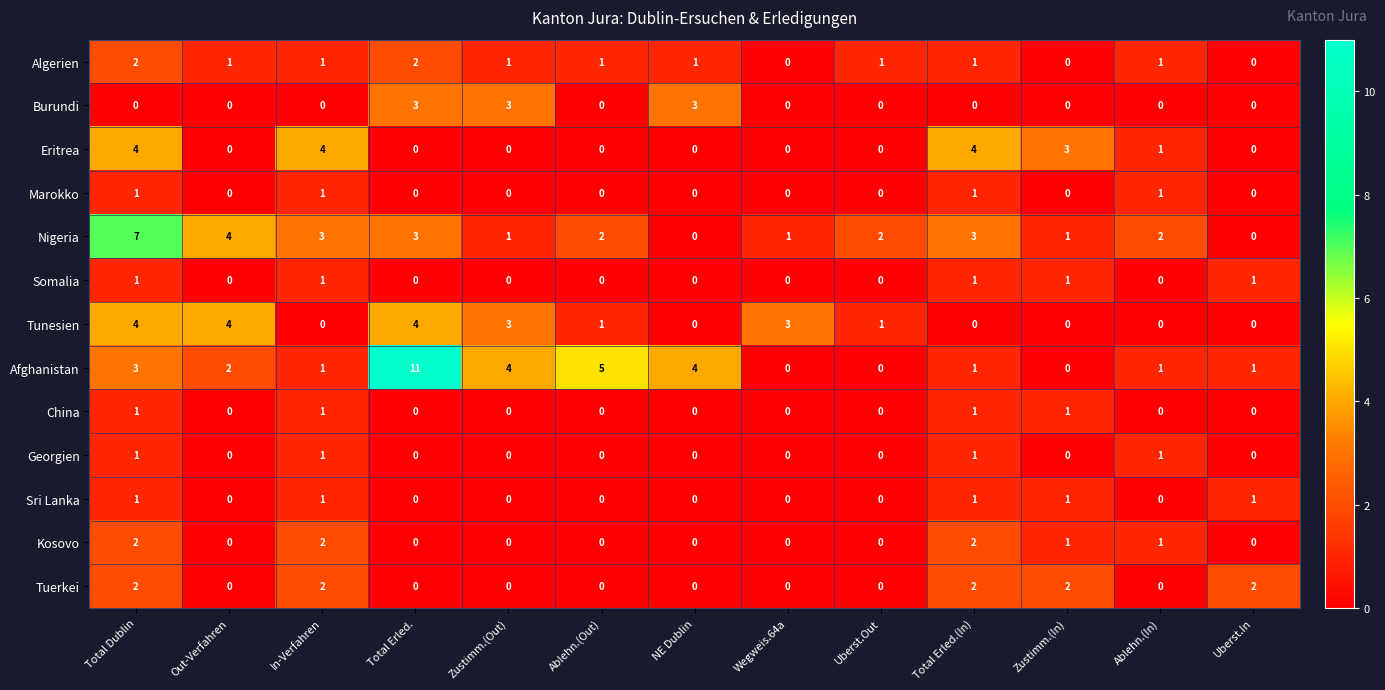

True or false: Tunesien has a value of -1 at Total Erled.(In).

False